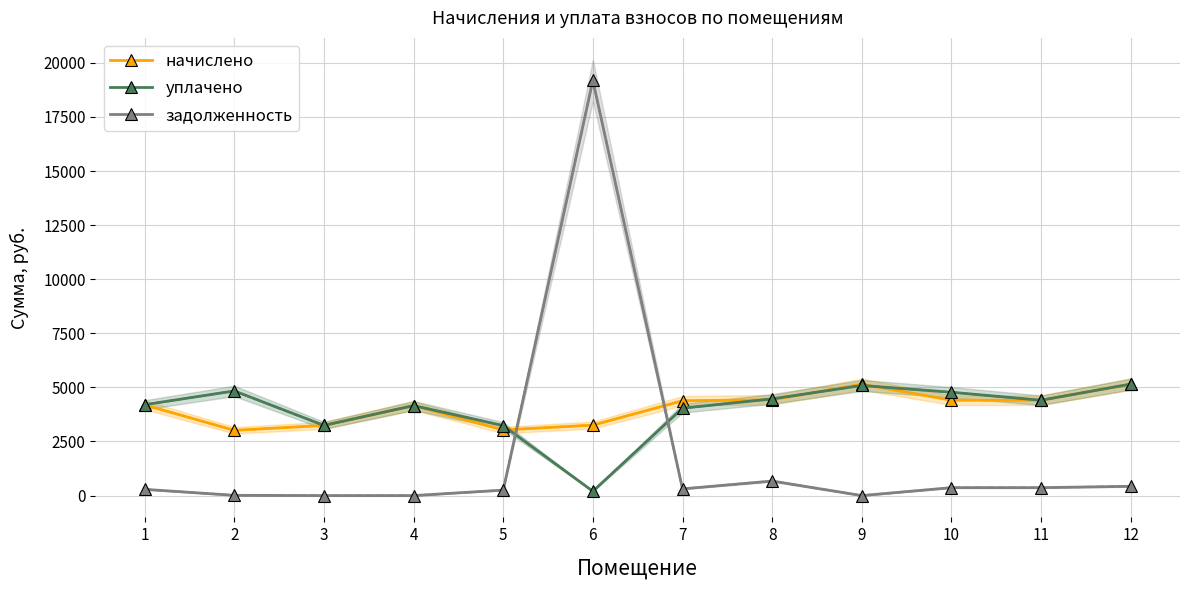

What is the maximum value for уплачено?

5151.6